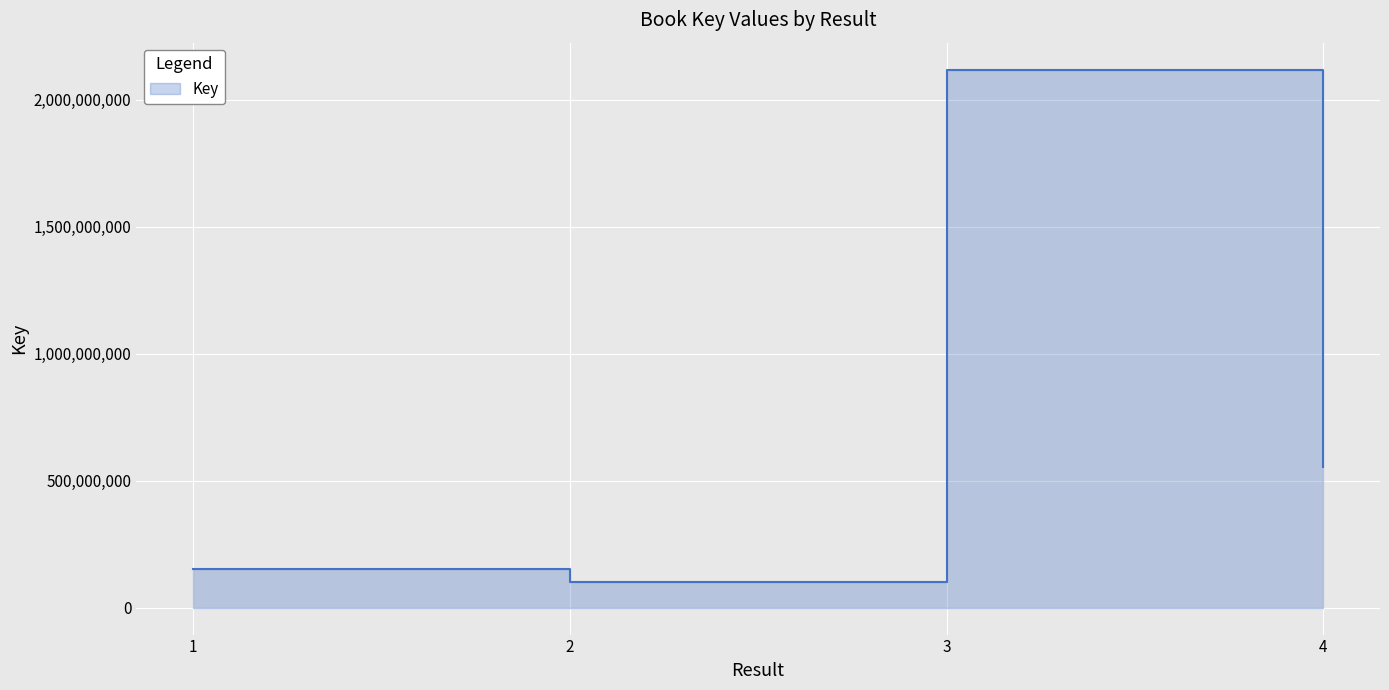

What is the value of the 1st point from the left?

151576606